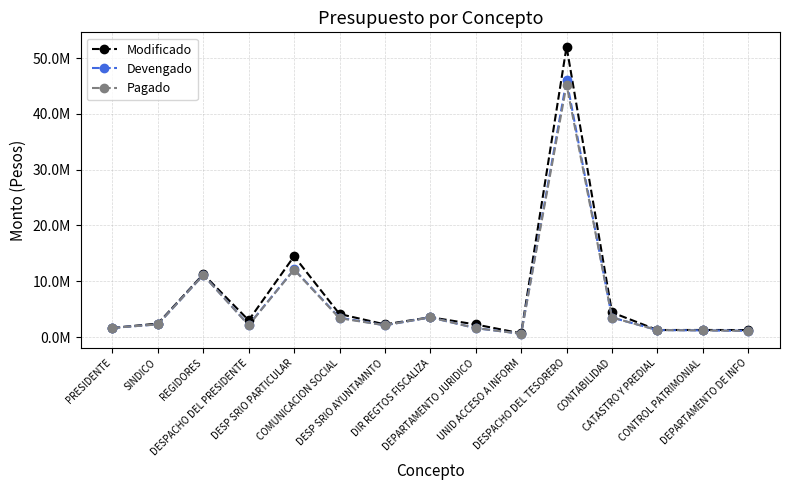

What are all the series names shown in the legend?

Modificado, Devengado, Pagado